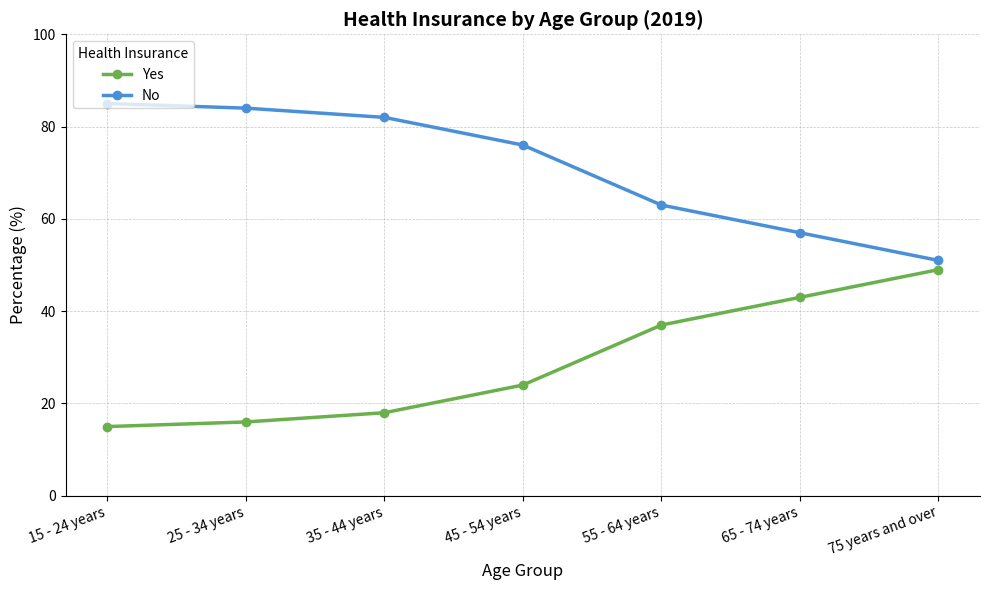

Which category has the highest value across all series?

15 - 24 years